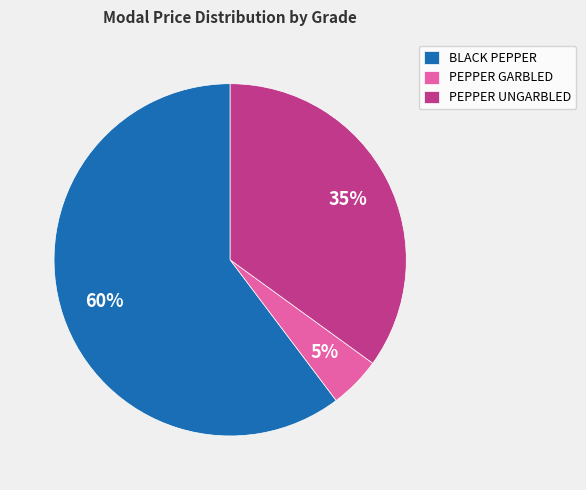

What is the largest slice in the pie chart?

BLACK PEPPER